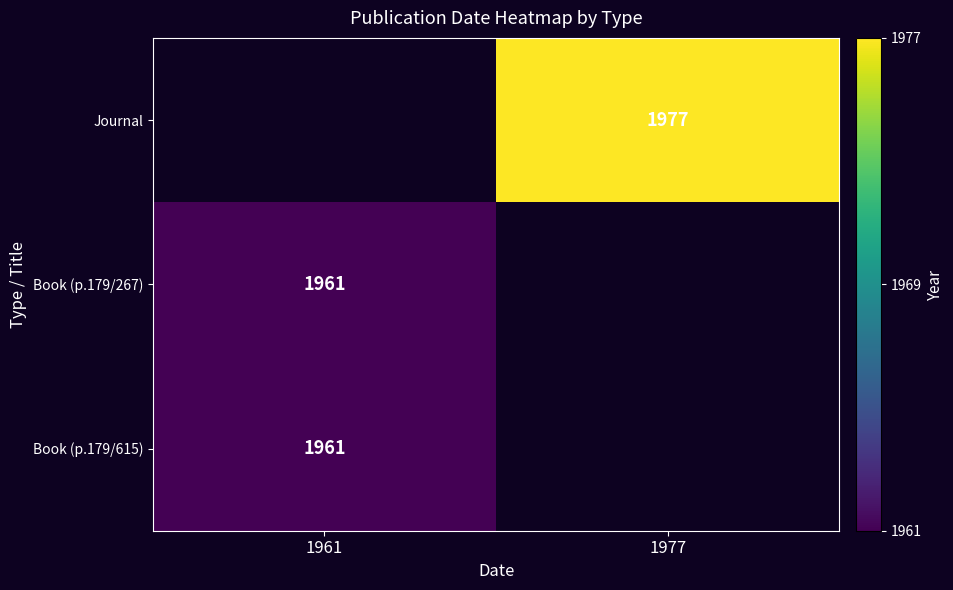

True or false: Book (p.179/267) has a value of 1961 at 1961.

True